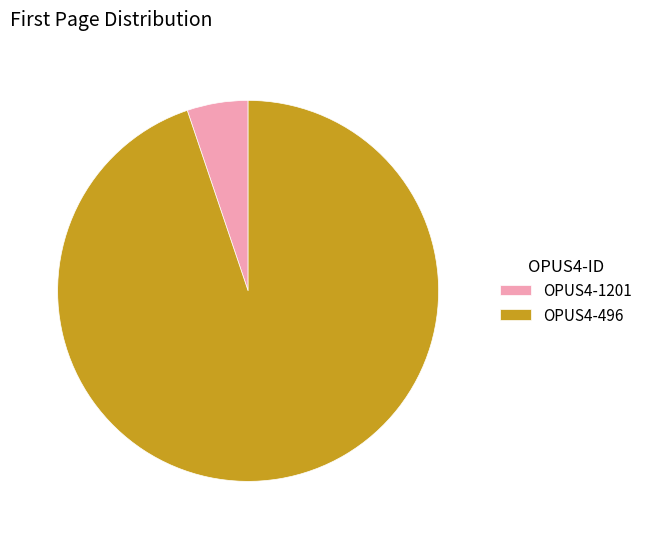

Count the number of slices in the pie.

2